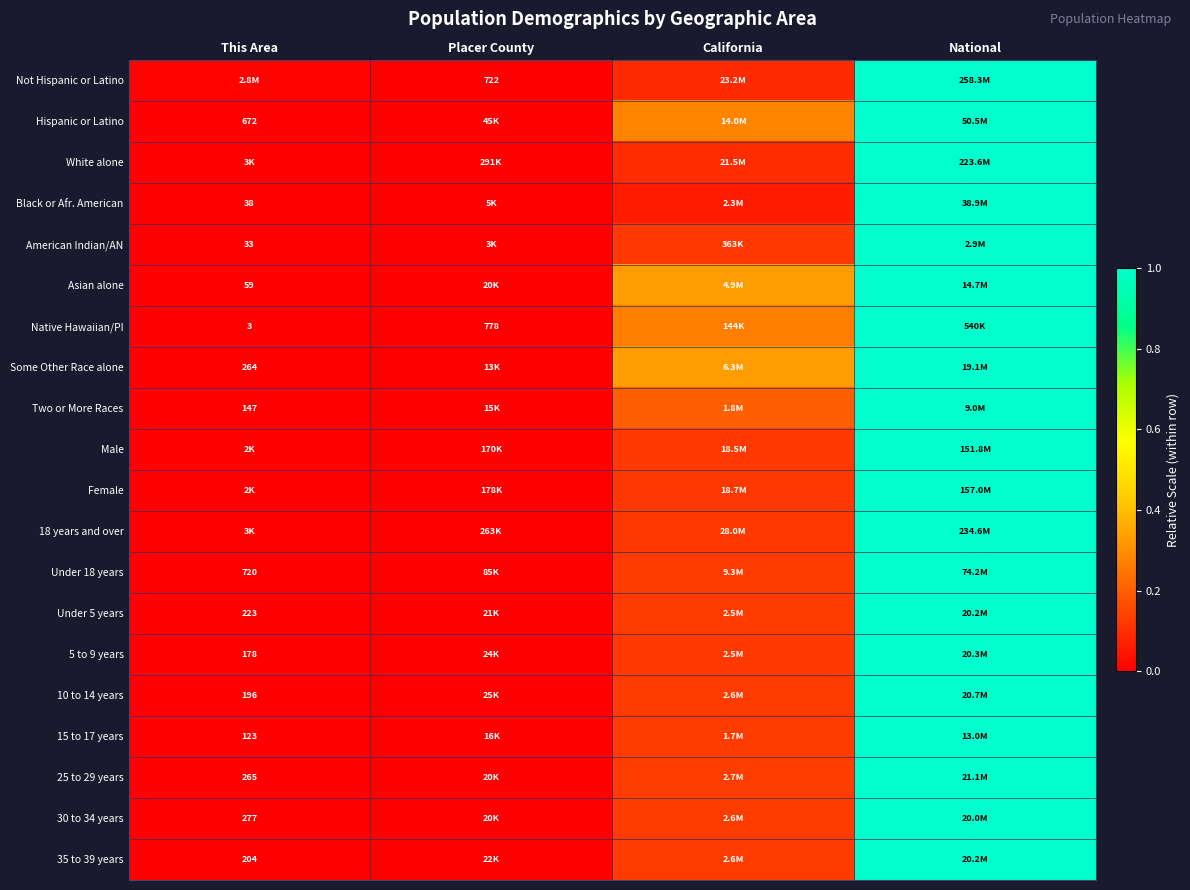

At which label is Not Hispanic or Latino closest to 0?

Placer County